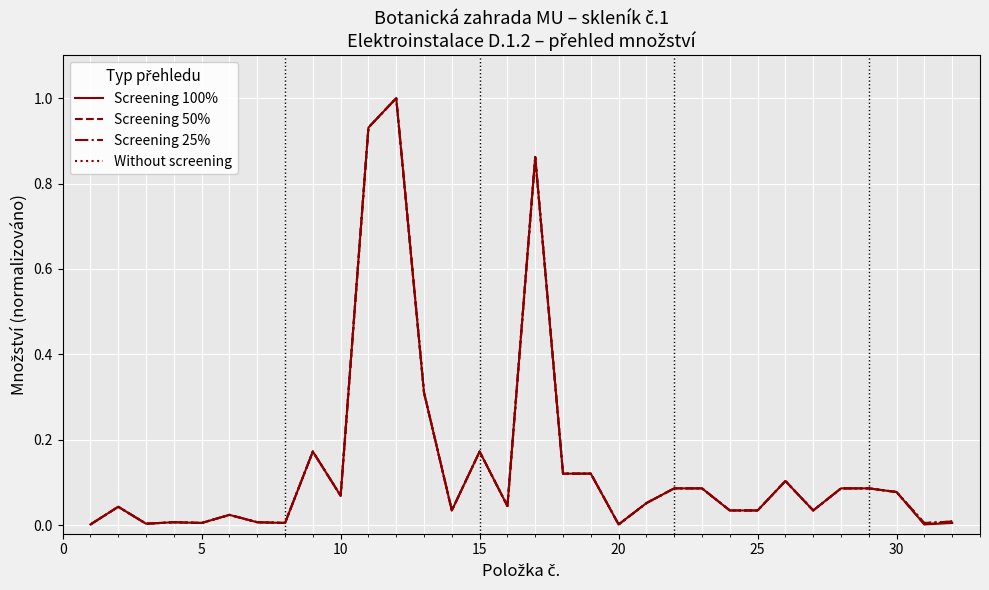

Does the chart have visible grid lines?

Yes